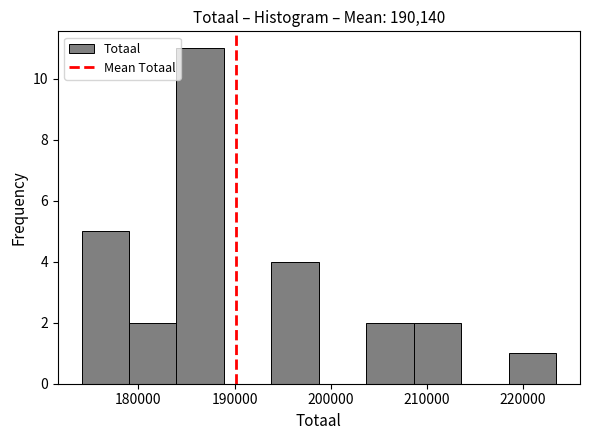

Over which range of the x-axis is the bar tallest?

184000 to 189000